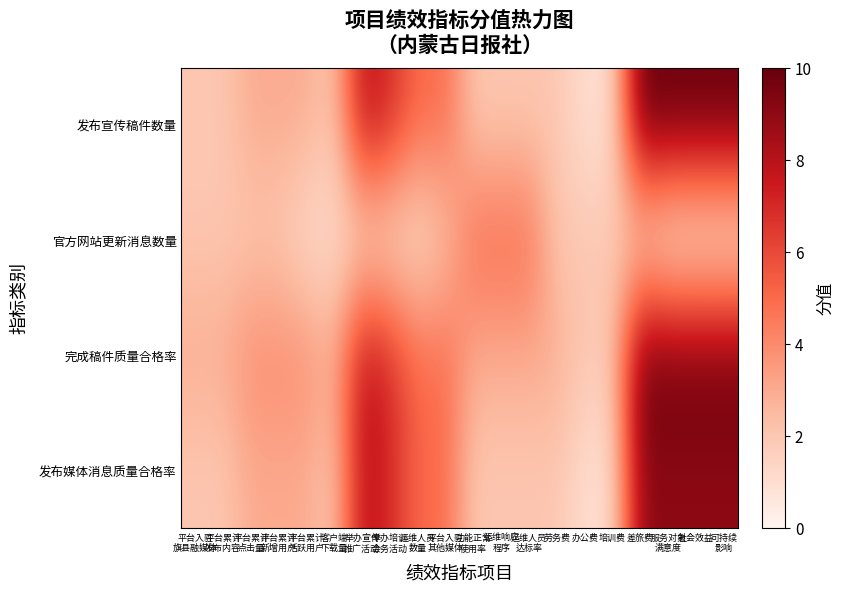

What is the spread (max minus min) of values at 运维人员
数量?

4